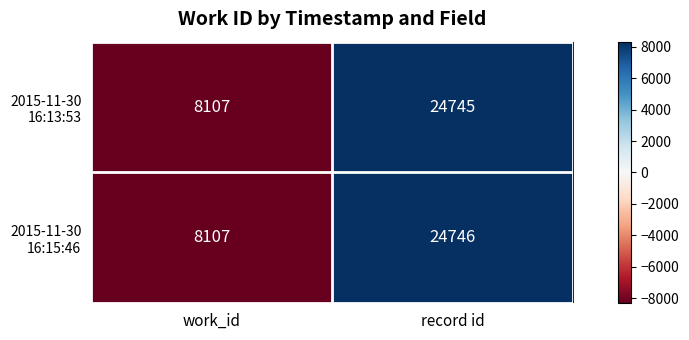

Which label corresponds to the smallest value in the chart?

work_id